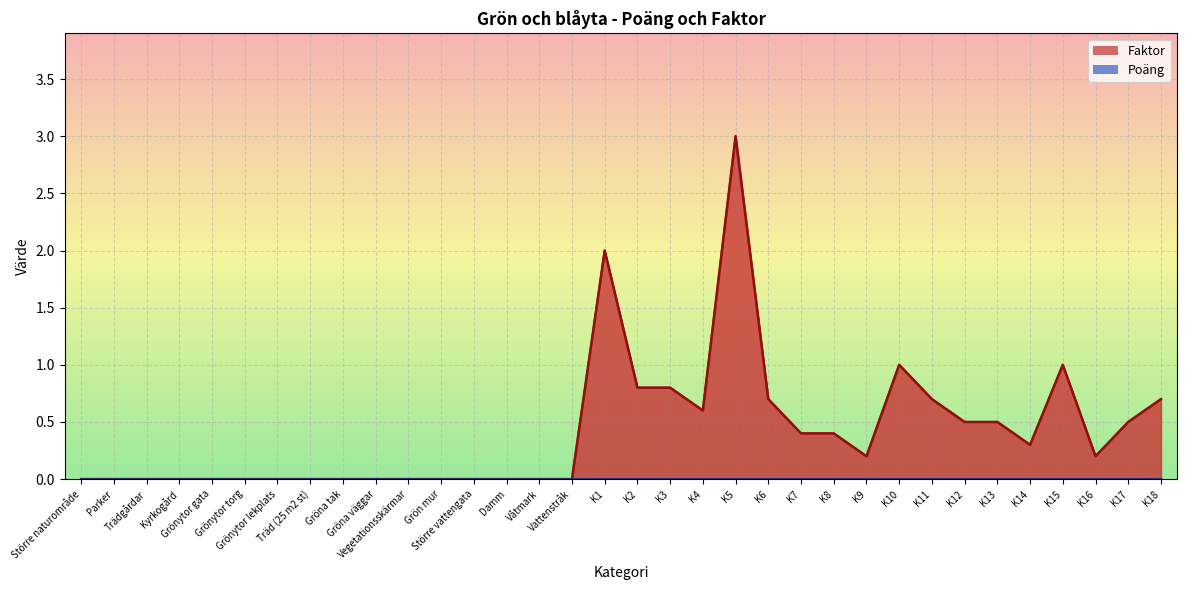

What is the label of the 10th point from the right?

K9